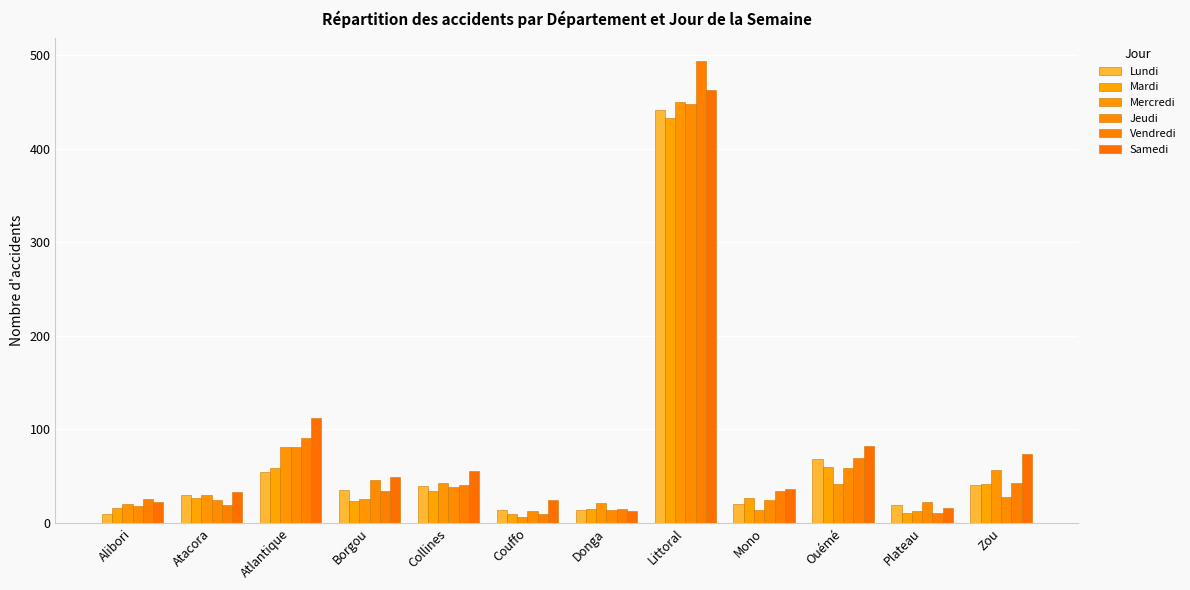

Read the Vendredi value at Couffo.

10